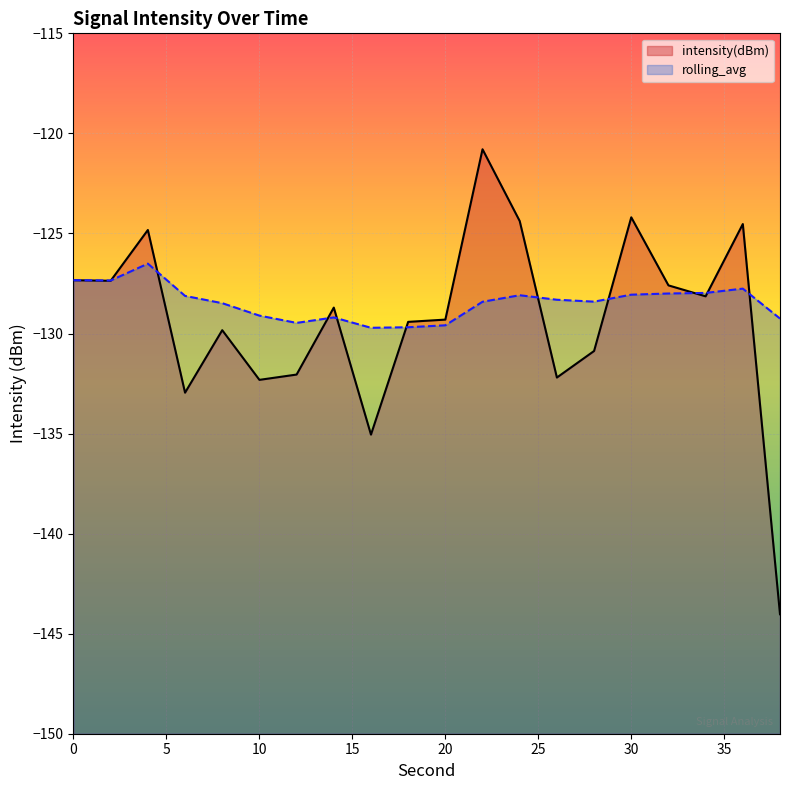

Reading left to right, transcribe all the data shown in this chart.

intensity(dBm): -127.3	-127.4	-124.8	-133.0	-129.8	-132.3	-132.1	-128.7	-135.1	-129.4	-129.3	-120.8	-124.4	-132.2	-130.9	-124.2	-127.6	-128.1	-124.5	-144.0
rolling_avg: -127.3	-127.4	-126.5	-128.1	-128.5	-129.1	-129.5	-129.2	-129.7	-129.7	-129.6	-128.4	-128.1	-128.3	-128.4	-128.1	-128.0	-128.0	-127.8	-129.3